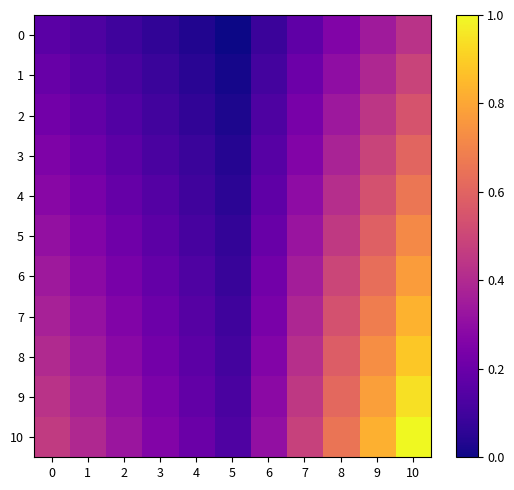

List the series in order of their peak value, lowest first.

0, 1, 2, 3, 4, 5, 6, 7, 8, 9, 10